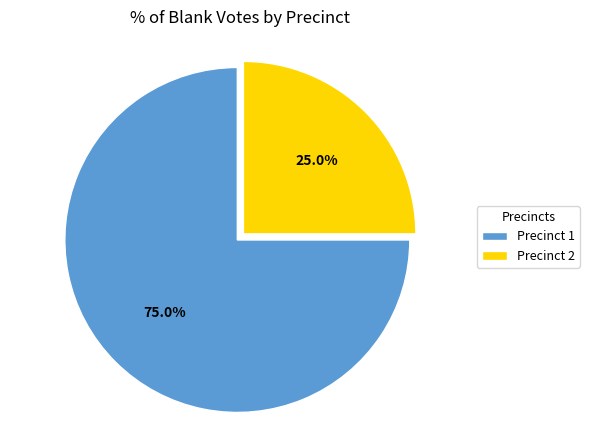

Count the number of slices in the pie.

2